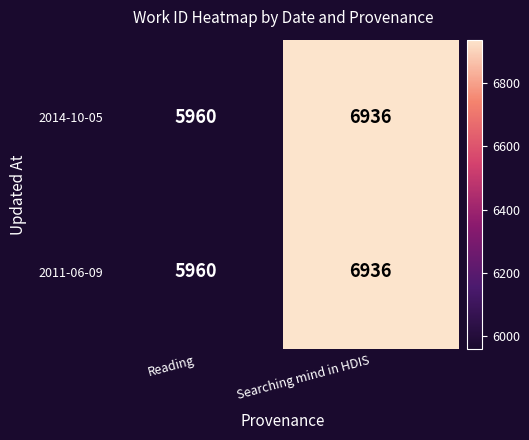

At how many categories does at least one series exceed 6920?

1